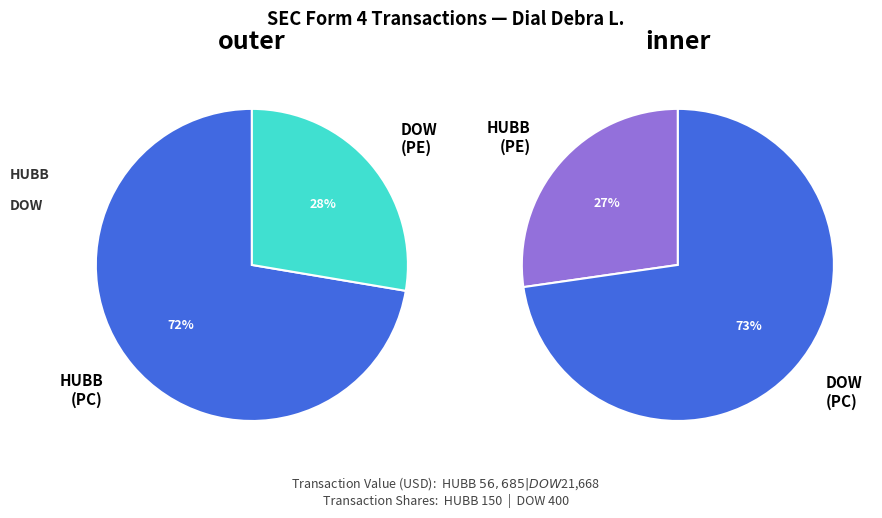

To the nearest percent, what is the average slice percentage?

50%